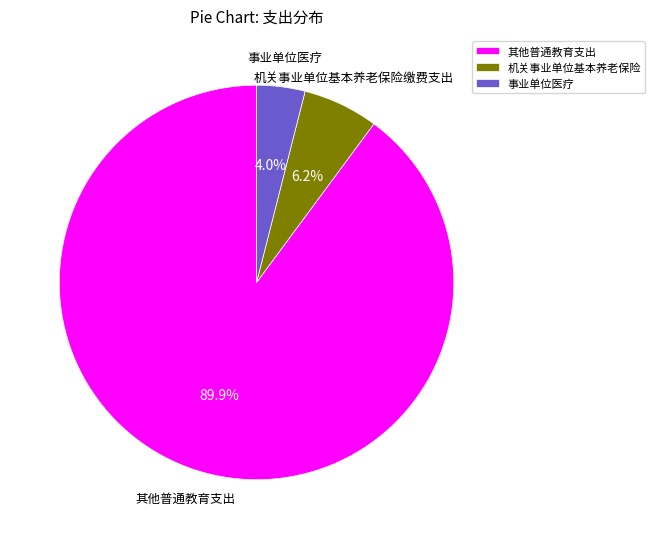

To the nearest percent, what is the difference between the largest and smallest slice percentages?

86%